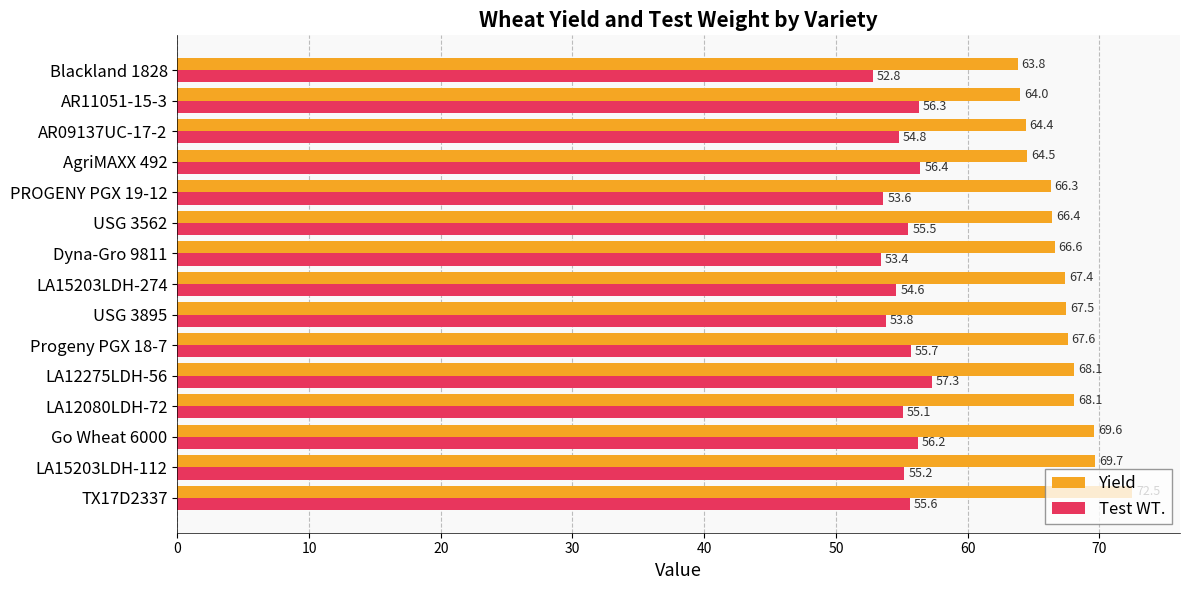

What is the minimum value shown in the chart?

52.8